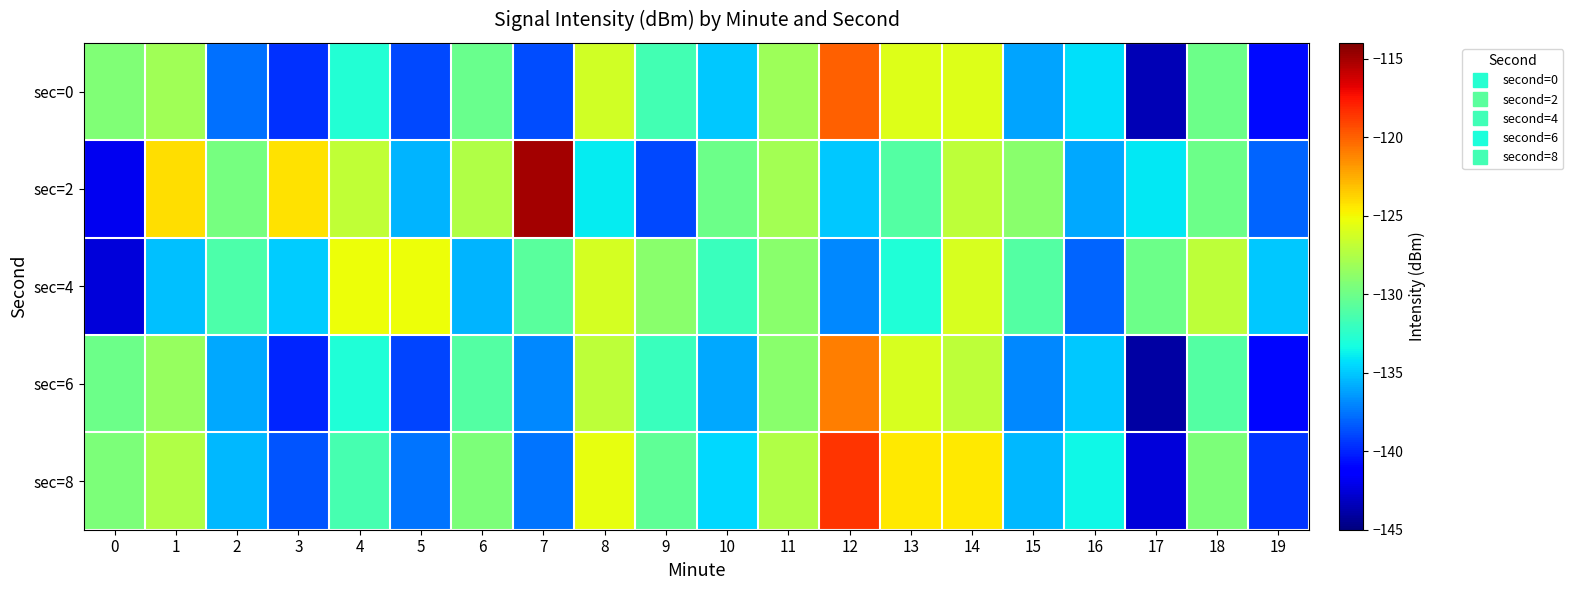

What is the maximum value shown in the chart?

-115.0